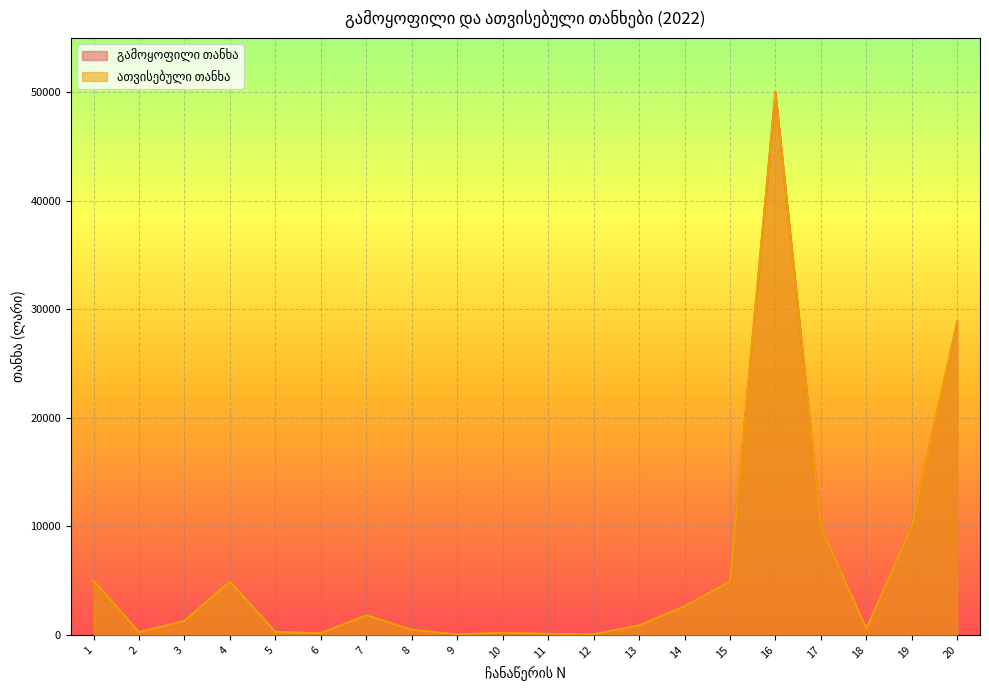

Reading left to right, extract all data points from this chart.

გამოყოფილი თანხა: 4999.3	250.0	1300.0	5000.0	400.0	160.0	1875.0	480.0	50.0	200.0	100.0	55.0	880.0	2640.0	4919.0	50000.0	9927.8	588.8	10000.0	28856.9
ათვისებული თანხა: 4999.3	249.6	1300.0	4950.0	282.7	160.0	1820.0	480.0	50.0	200.0	100.0	55.0	880.0	2640.0	4919.0	50000.0	9927.8	588.8	9999.1	28856.9